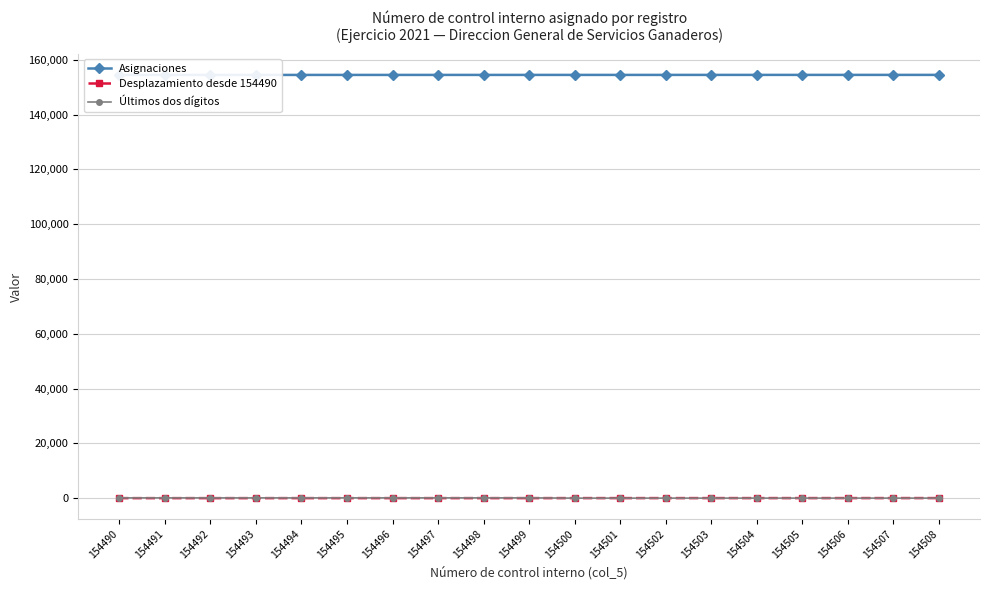

Is the value of Desplazamiento desde 154490 at 154496 greater than the value of Asignaciones at 154494?

No